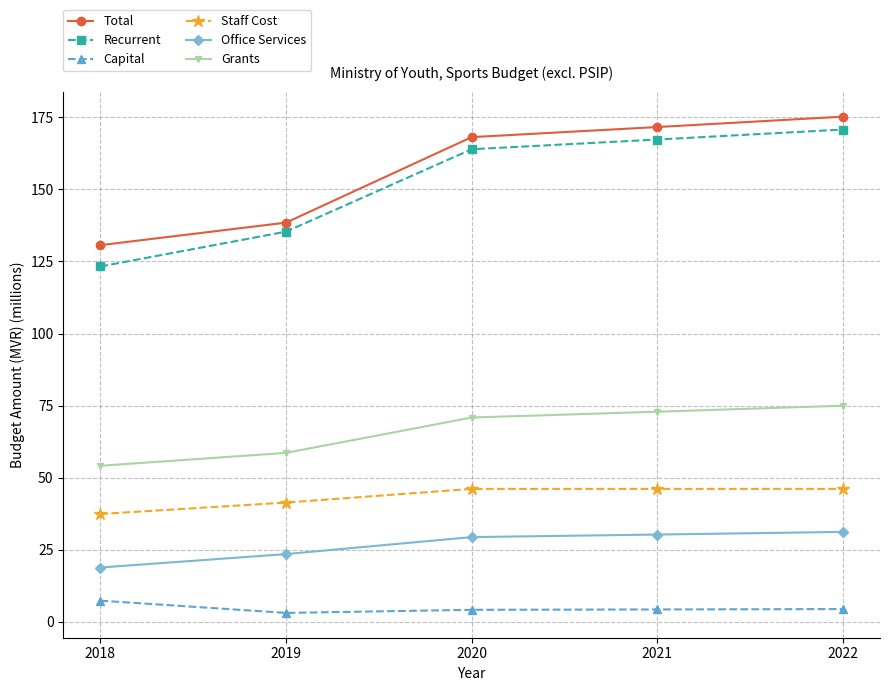

True or false: Recurrent and Total cross at least once.

False